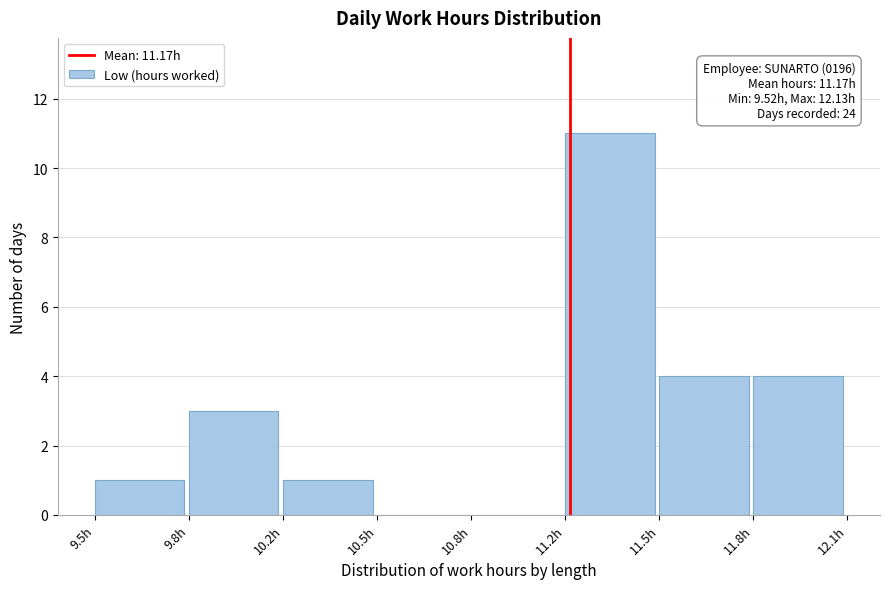

Reading right to left, extract all data points from this chart.

11.8h=4	11.5h=4	11.2h=11	10.8h=0	10.5h=0	10.2h=1	9.8h=3	9.5h=1